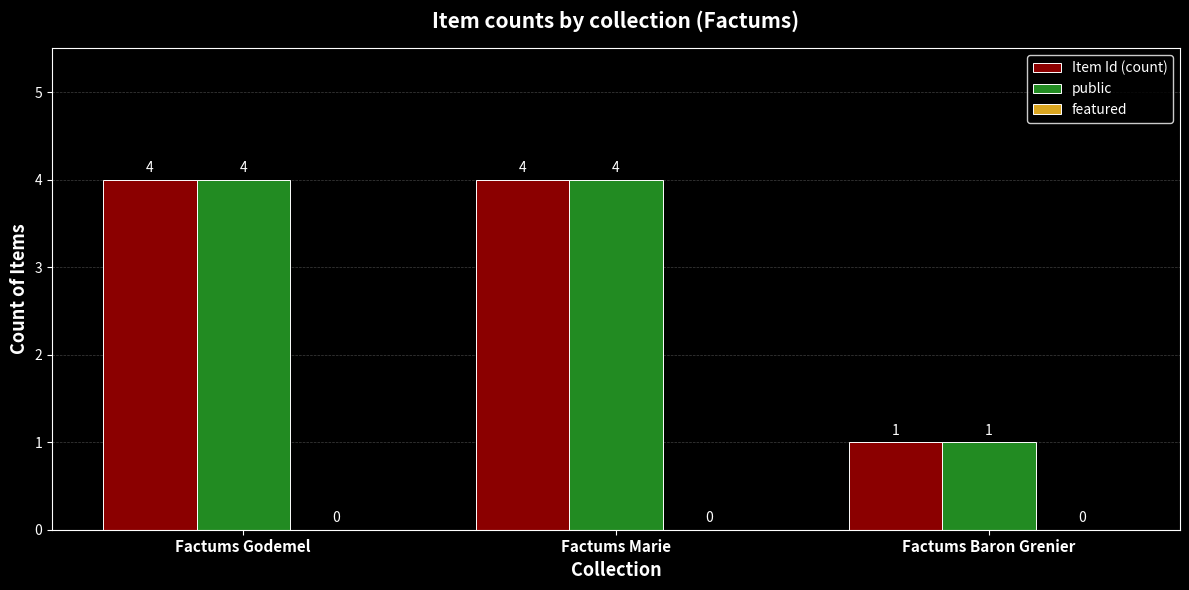

How many Item Id (count) values are between 1 and 4?

3